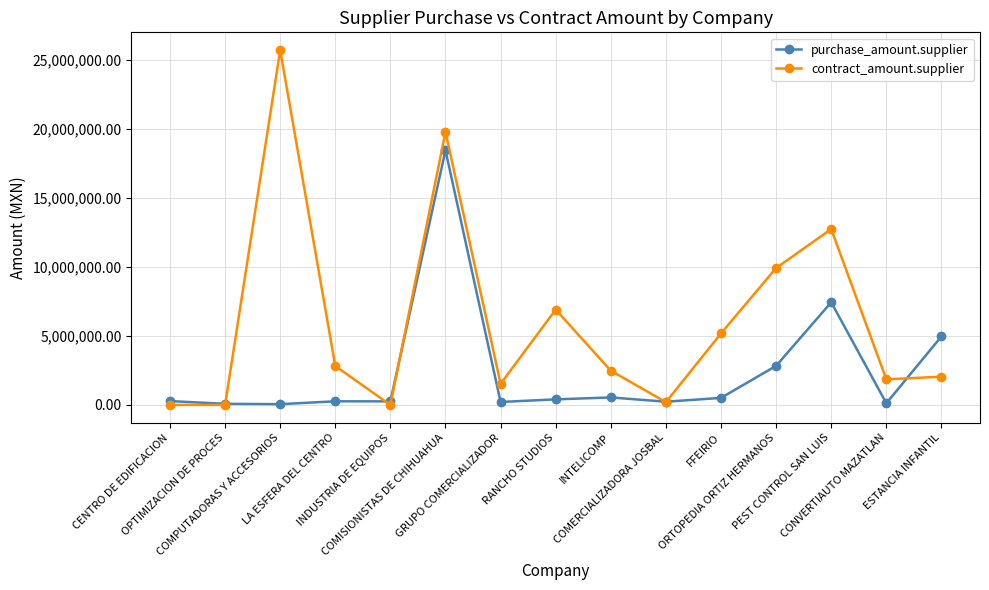

True or false: purchase_amount.supplier and contract_amount.supplier cross at least once.

True